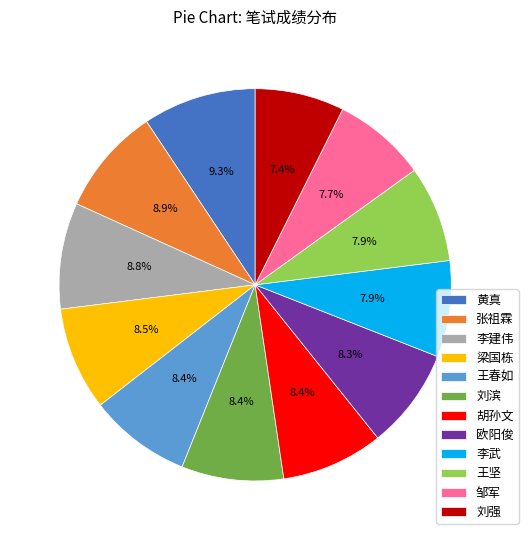

Is it true that 梁国栋 is 2% of the pie?

False